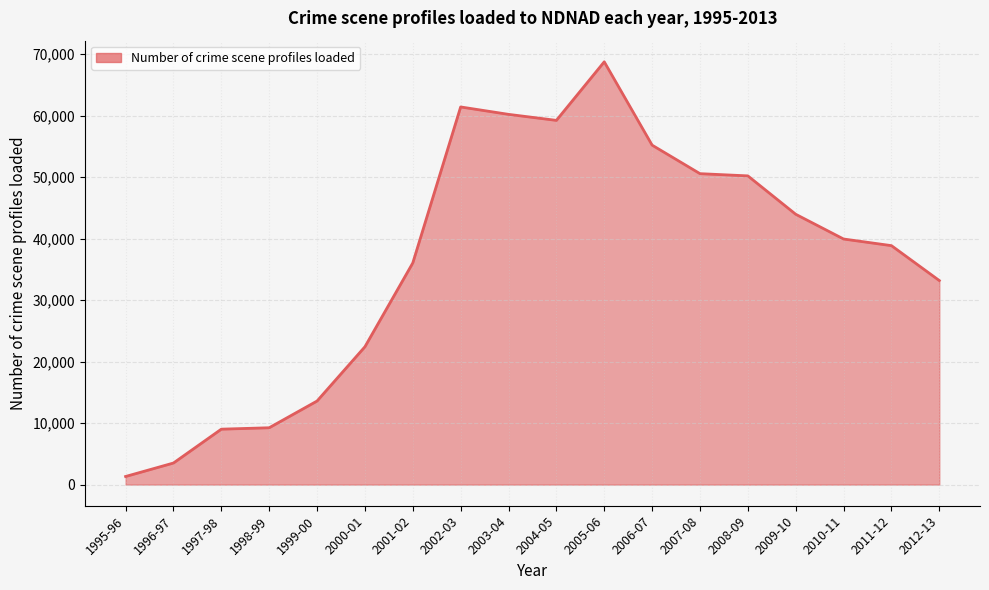

At which category does the chart reach its minimum across all series?

1995-96